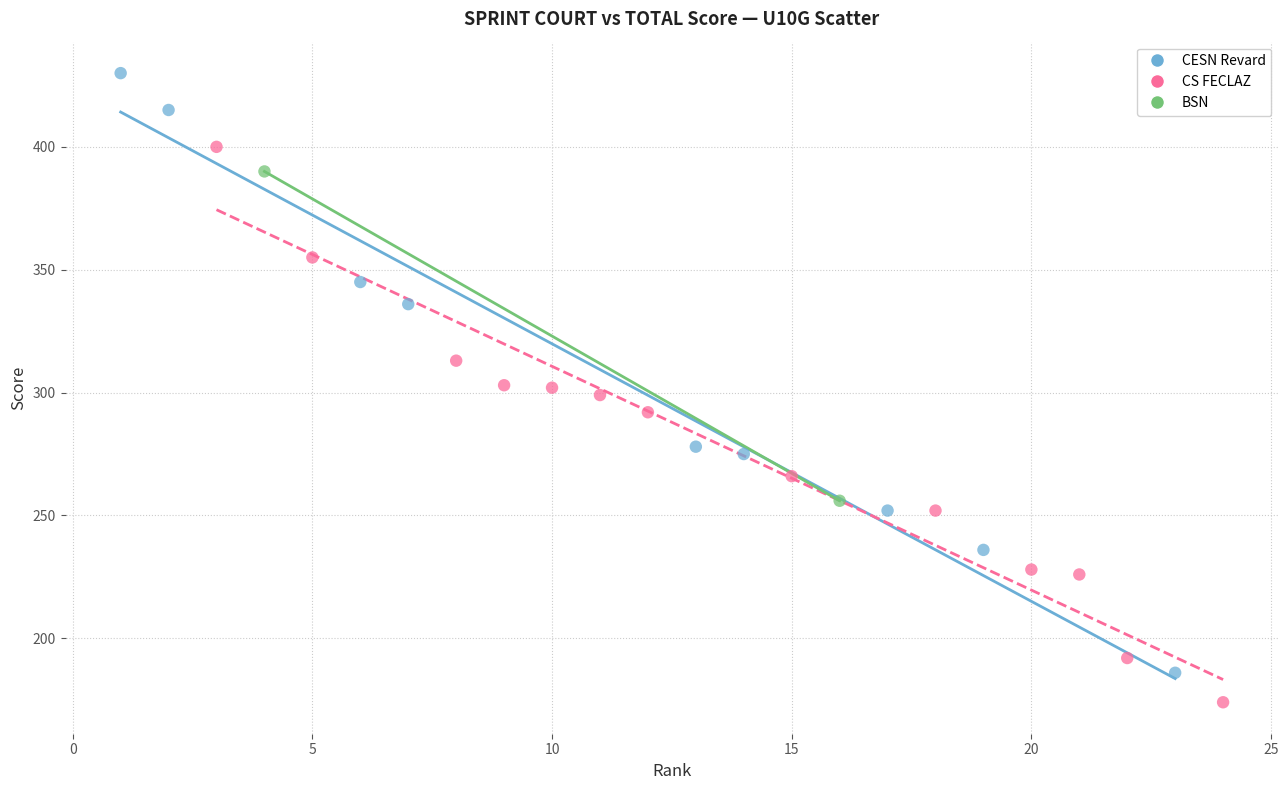

What are all the series names shown in the legend?

CESN Revard, CS FECLAZ, BSN